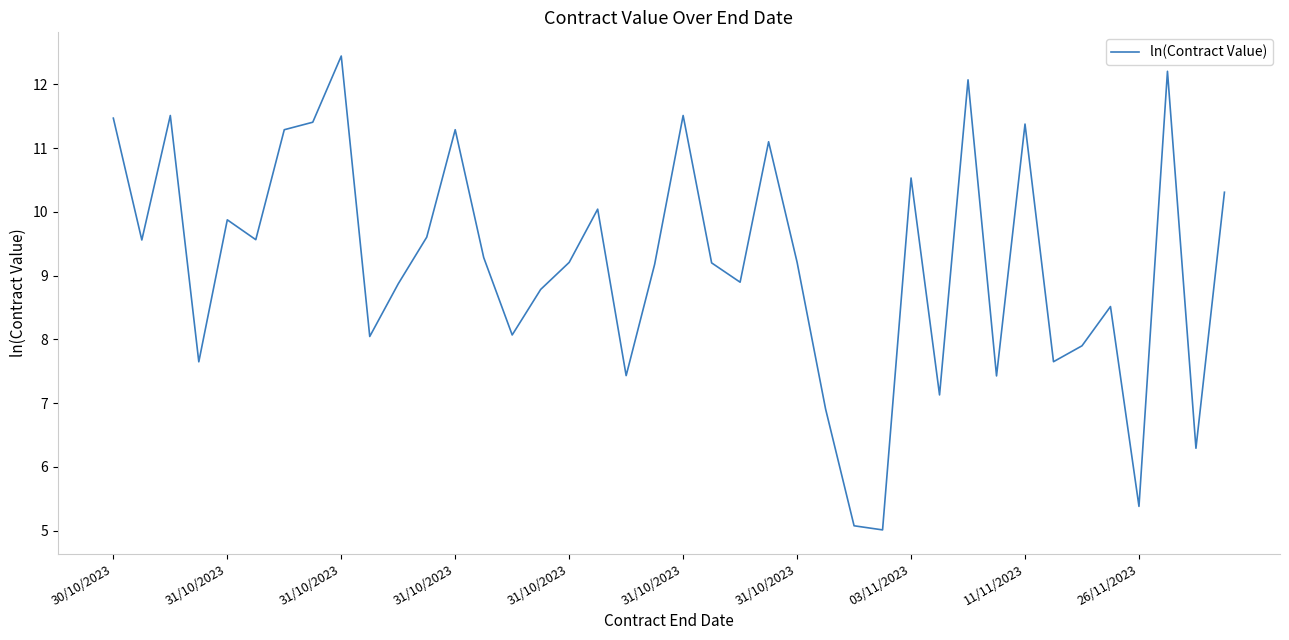

How many values exceed 9?

23